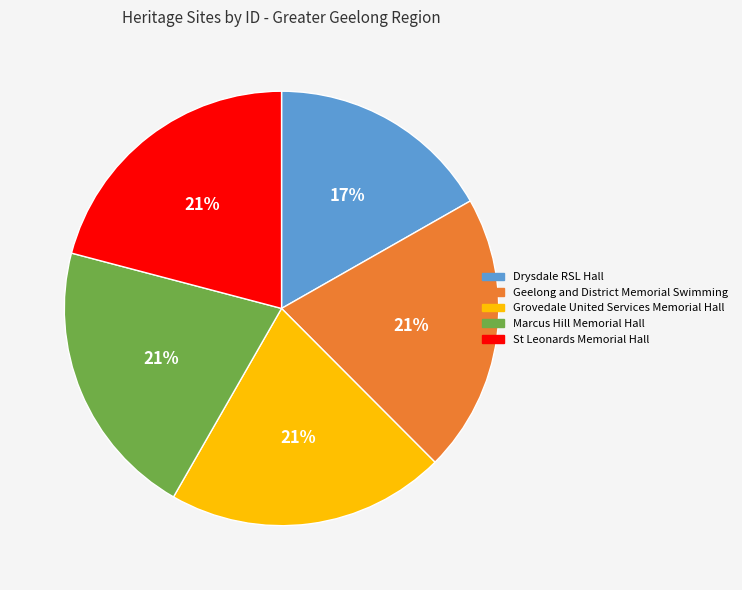

Is there a majority slice in this chart?

No